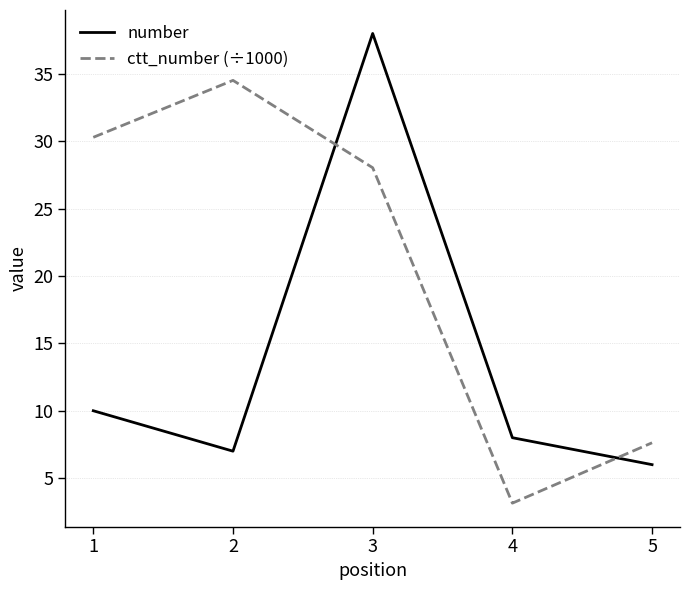

What is the total value across all series at 2?

41.5